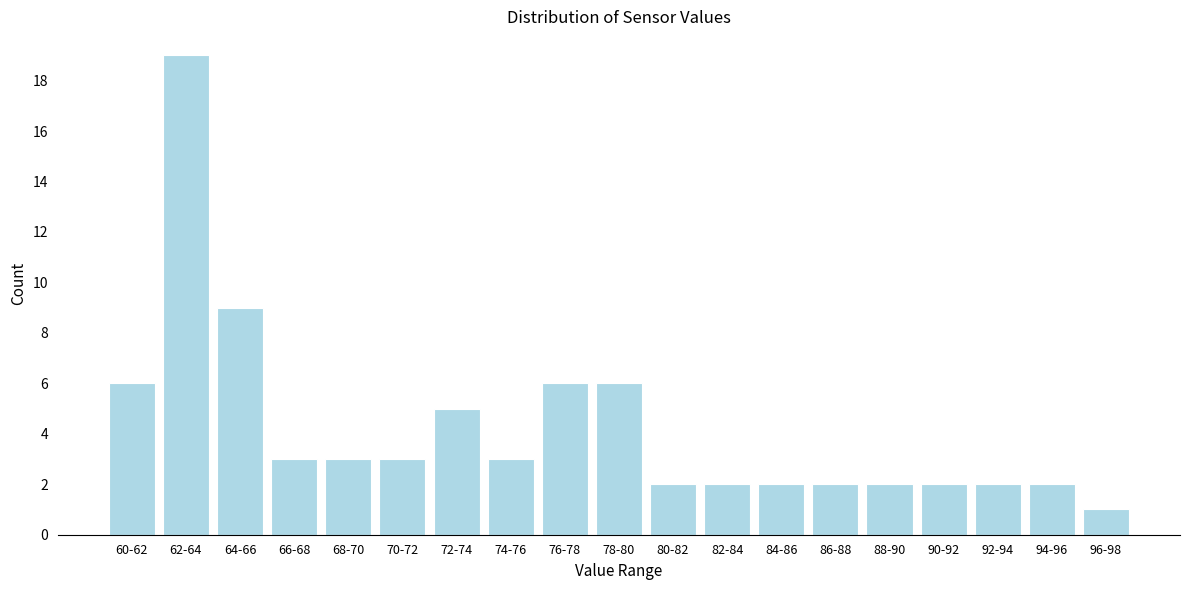

Reading left to right, transcribe all the data shown in this chart.

6	19	9	3	3	3	5	3	6	6	2	2	2	2	2	2	2	2	1